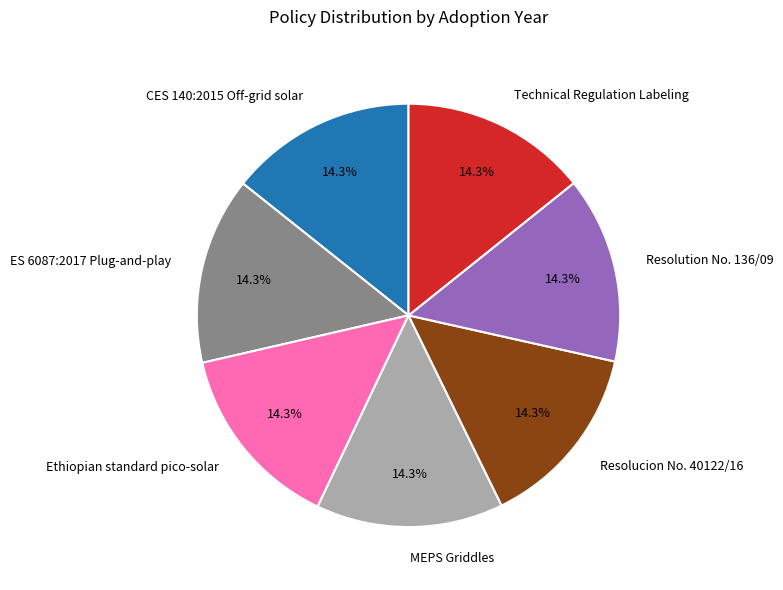

Is the sum of MEPS Griddles and ES 6087:2017 Plug-and-play greater than half?

No